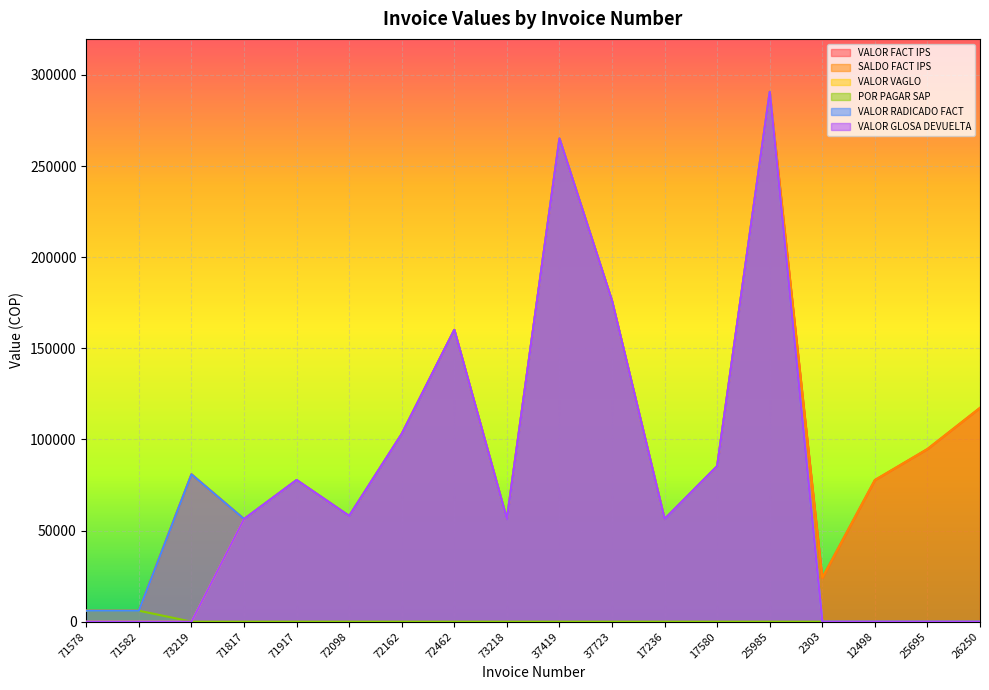

The VALOR VAGLO series shows 12375 at 73218. True or false?

False